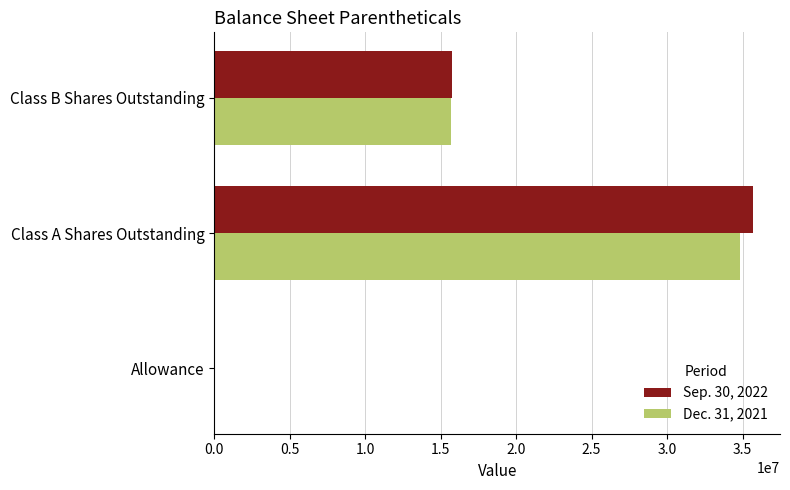

True or false: Dec. 31, 2021 has a value of 23708118 at Class B Shares Outstanding.

False